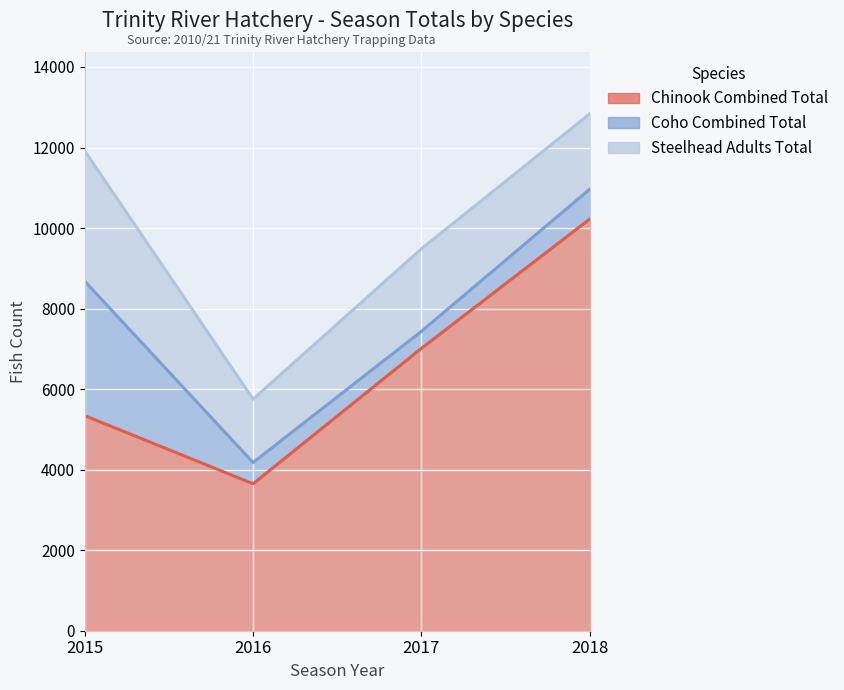

What is the difference between the highest and lowest values at 2018?

9479